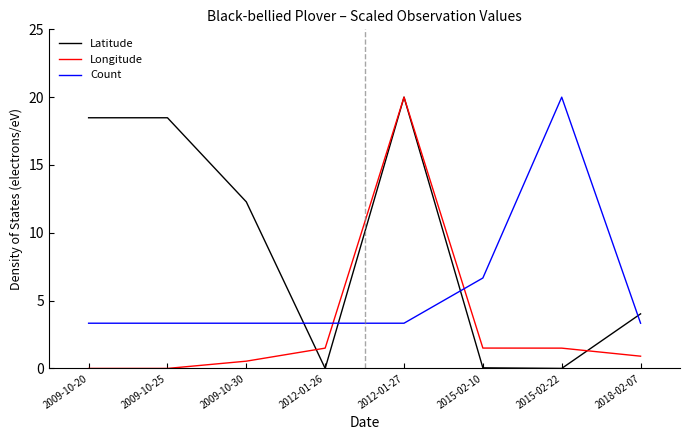

At 2009-10-20, list the series in order from smallest to largest.

Longitude, Count, Latitude